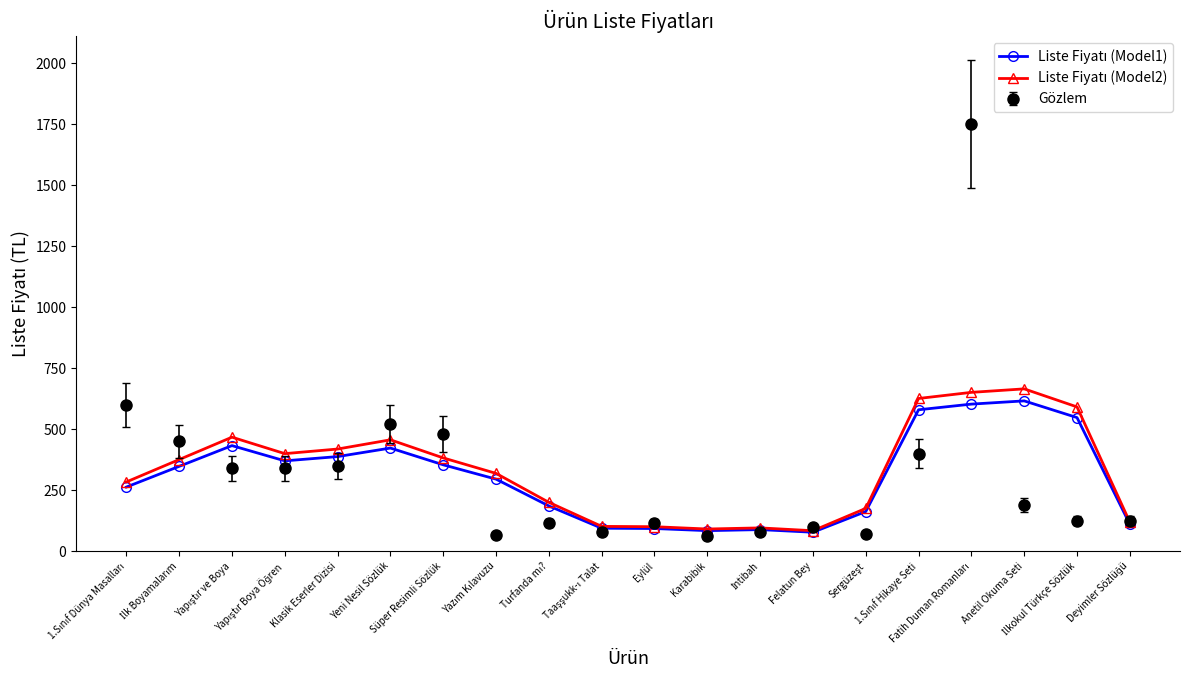

Which series has the widest spread of values?

Gözlem